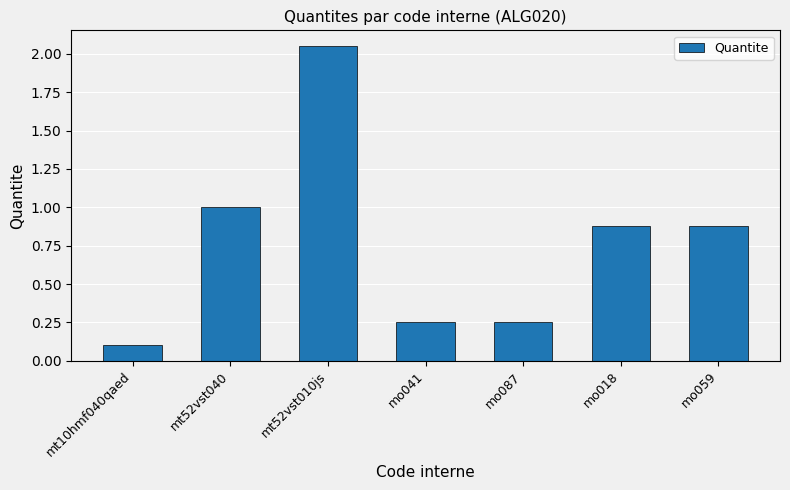

What is the average value?

0.8